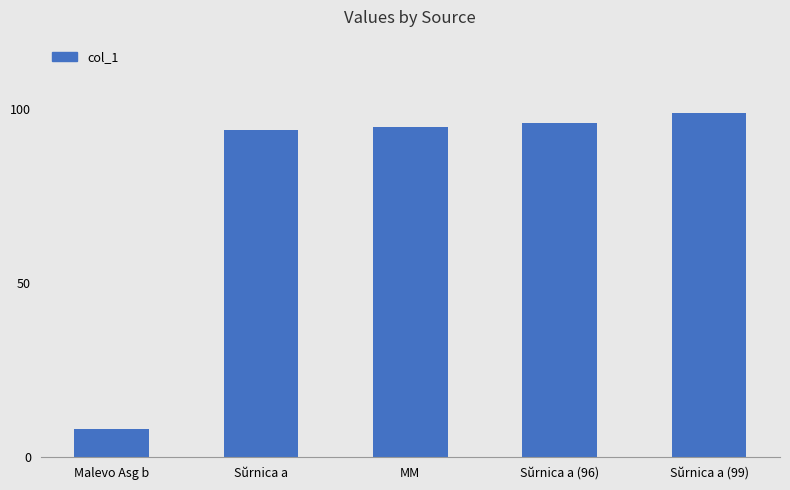

Which label corresponds to the smallest value in the chart?

Malevo Asg b